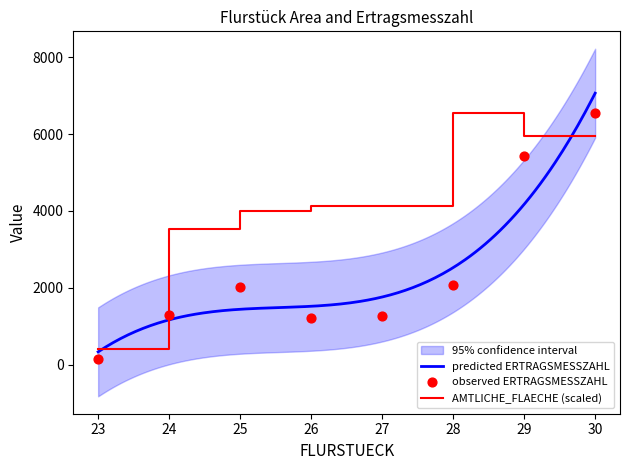

Which series has the largest total across all categories?

AMTLICHE_FLAECHE_[M^2]